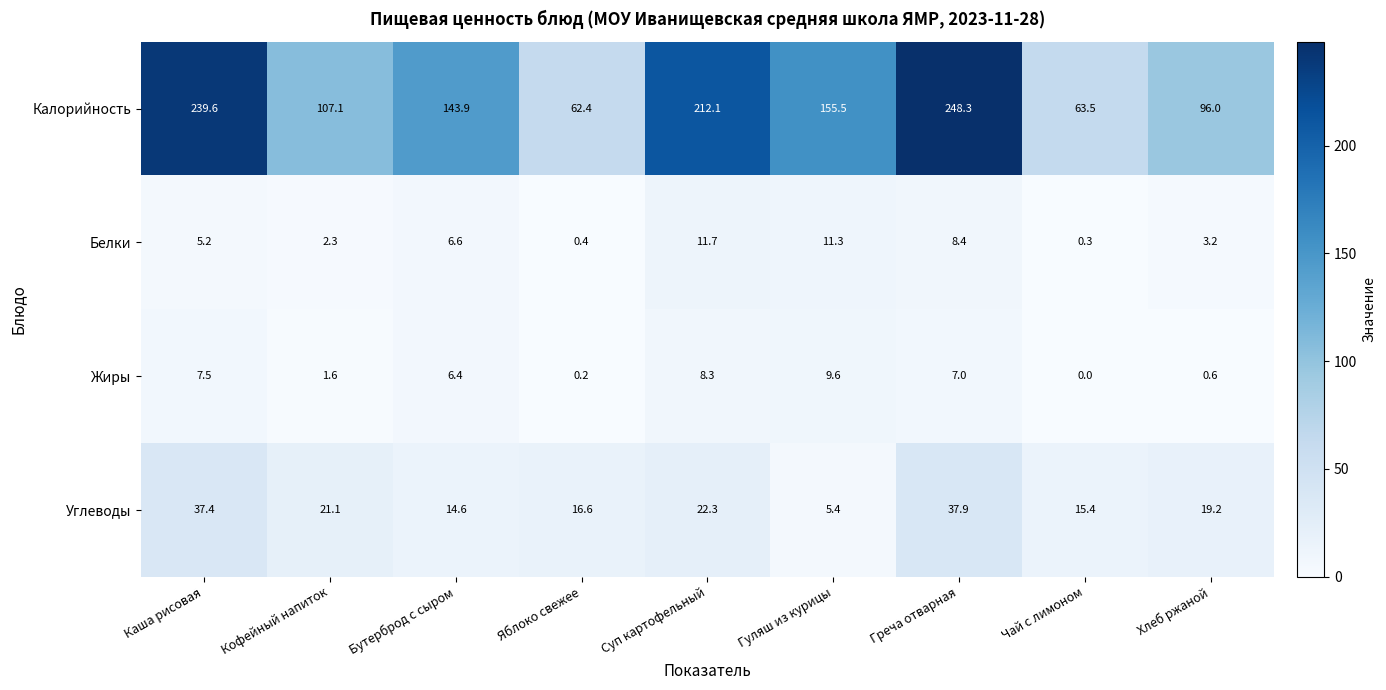

At which category is the sum across all series the highest?

Греча отварная